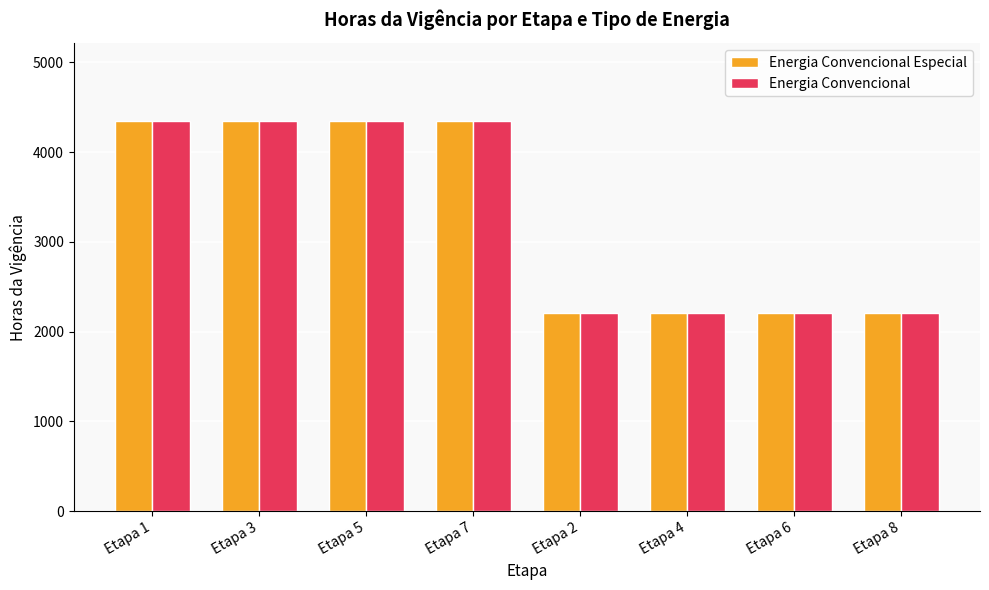

True or false: Energia Convencional Especial has a value of 6978 at Etapa 3.

False